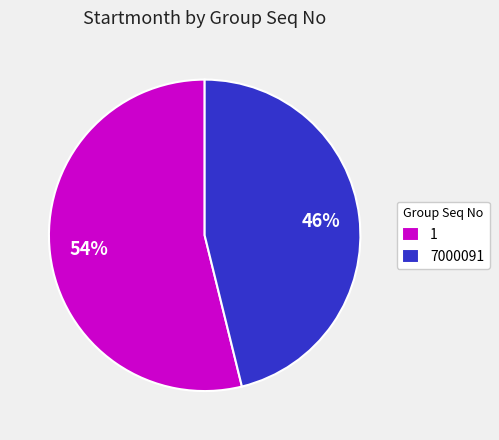

The 7000091 slice represents 61% of the pie. True or false?

False